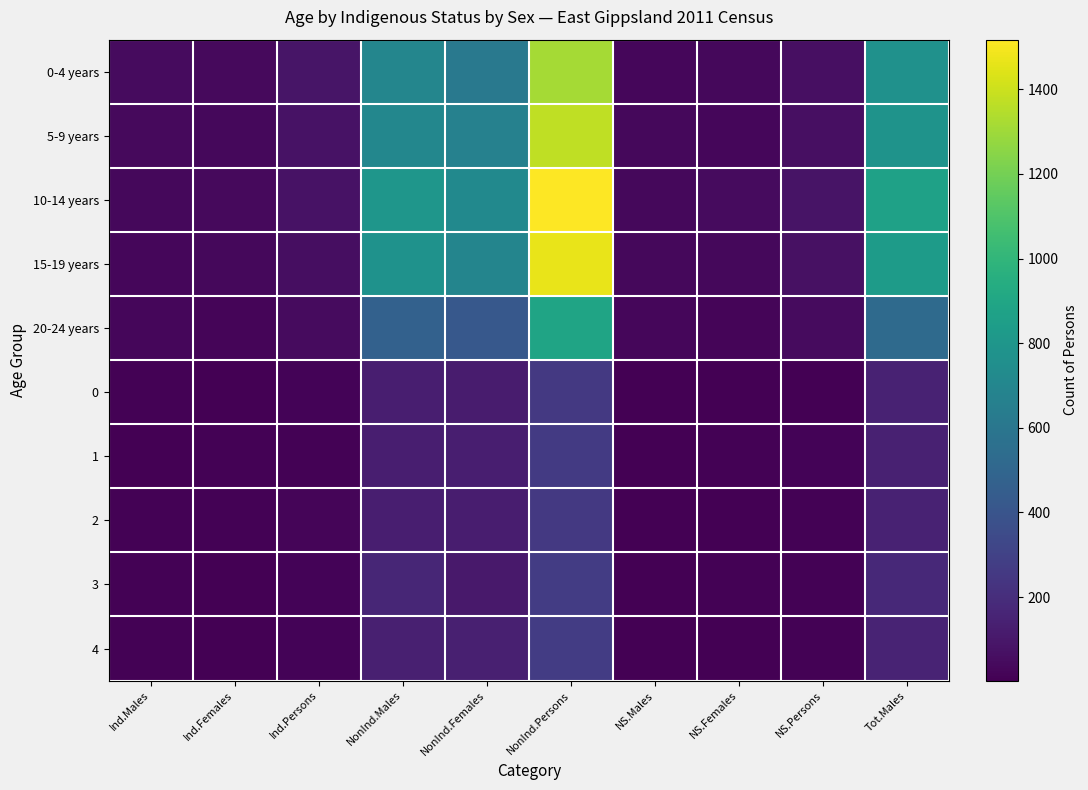

At which category is the sum across all series the highest?

NonInd.Persons